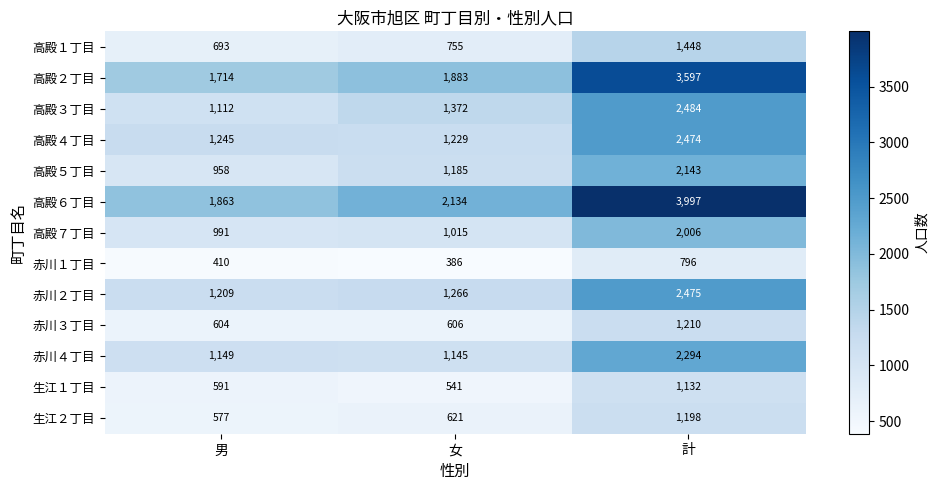

Rank the series by their maximum value, from highest to lowest.

高殿６丁目, 高殿２丁目, 高殿３丁目, 赤川２丁目, 高殿４丁目, 赤川４丁目, 高殿５丁目, 高殿７丁目, 高殿１丁目, 赤川３丁目, 生江２丁目, 生江１丁目, 赤川１丁目